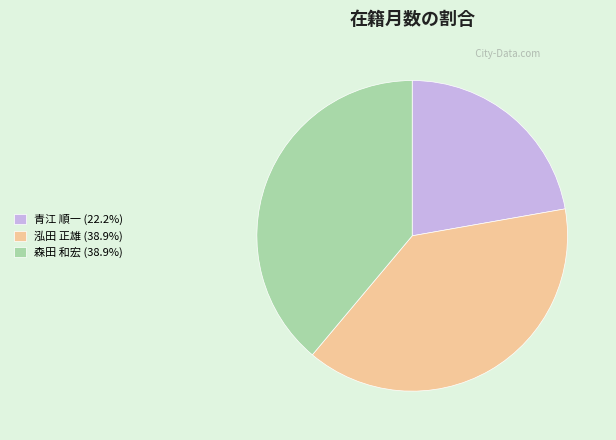

What is the ratio of the value at 森田 和宏 to the value at 泓田 正雄?

1.0